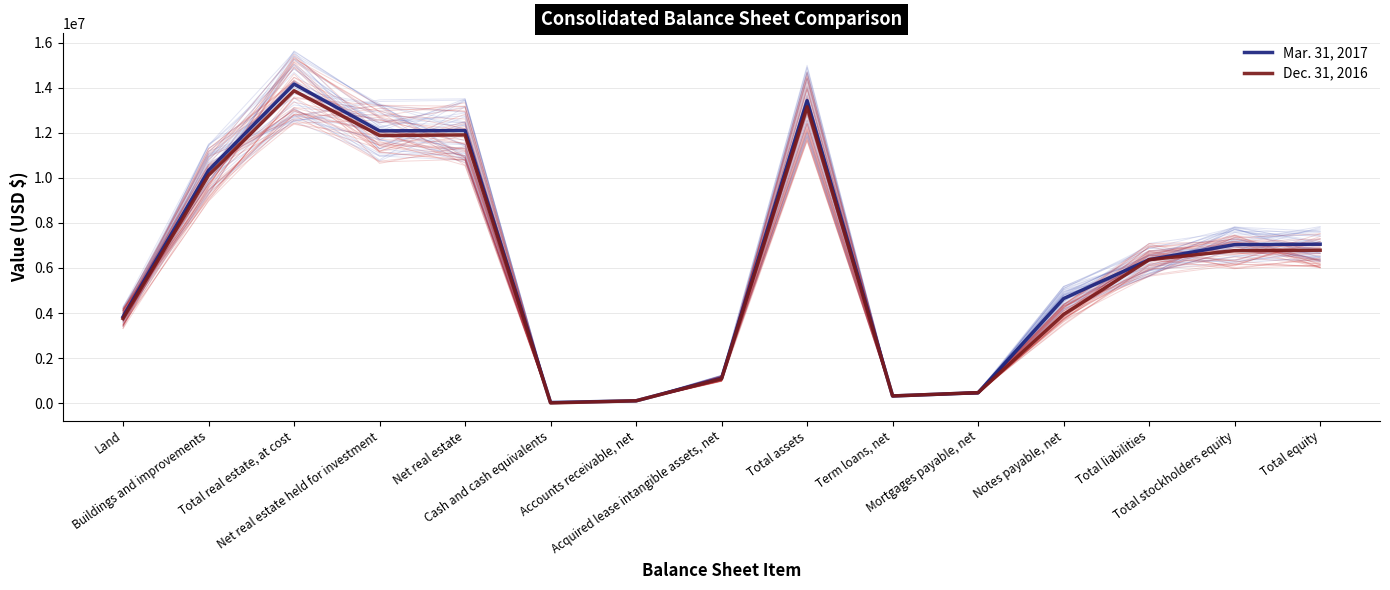

Is the value of Dec. 31, 2016 at Notes payable, net greater than the value of Mar. 31, 2017 at Total liabilities?

No